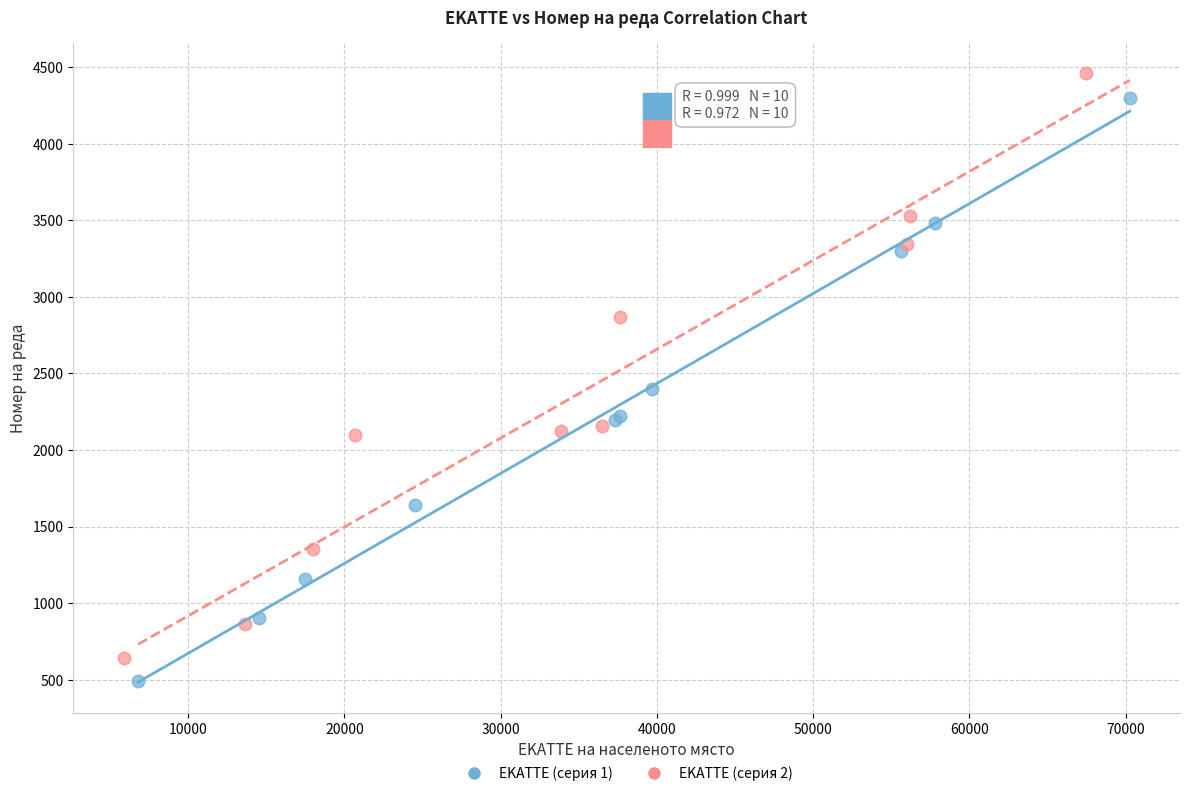

What are all the series names shown in the legend?

EKATTE (серия 1), EKATTE (серия 2)